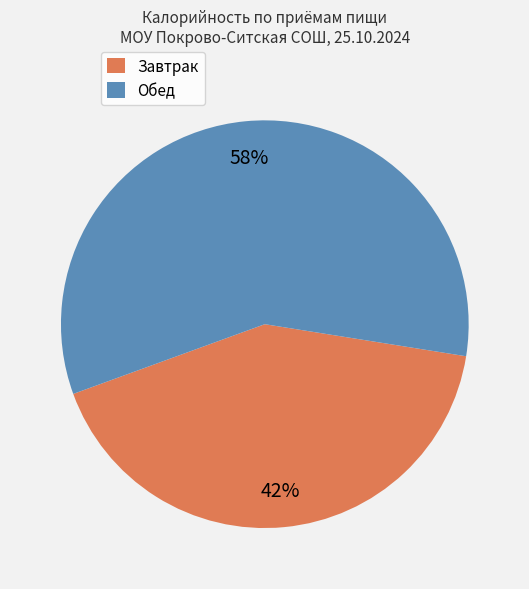

To the nearest percent, what is the difference between the largest and smallest slice percentages?

16%